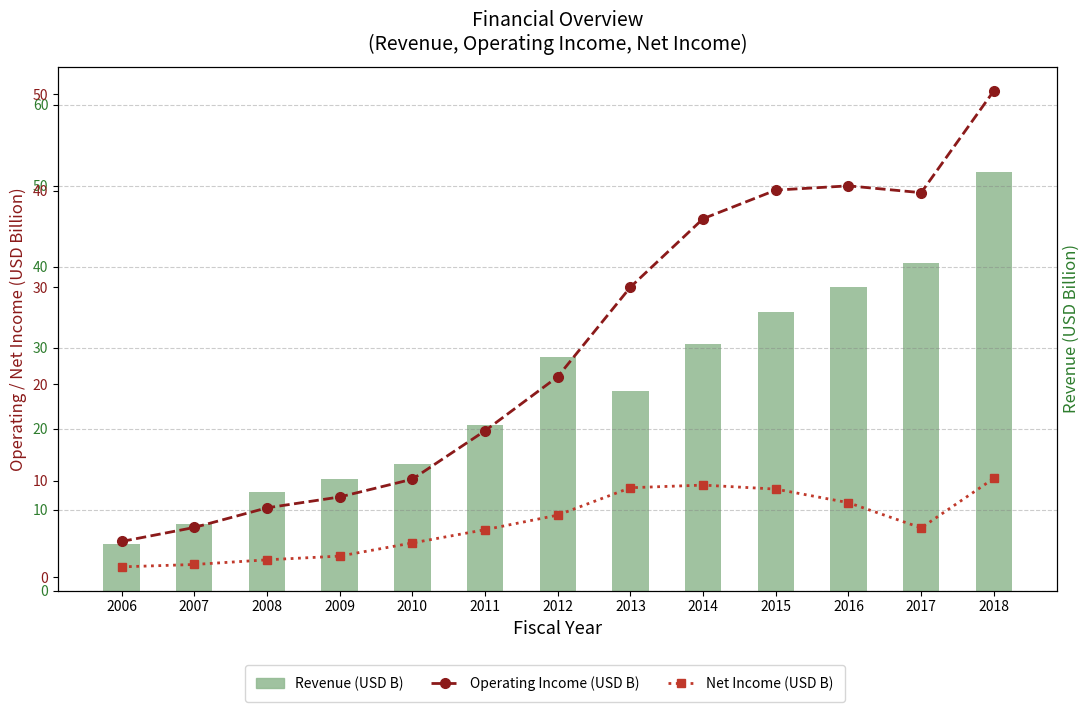

At how many categories does at least one series exceed 38?

4